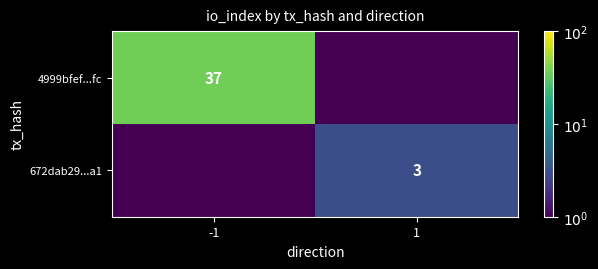

The value of 4999bfef...fc at -1 is 24.3. True or false?

False